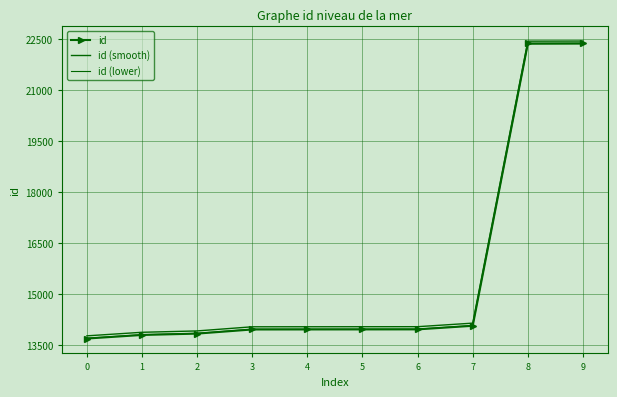

Reading left to right, list all the values displayed in this chart.

id: 0=13688.0	1=13793.0	2=13833.0	3=13955.0	4=13956.0	5=13957.0	6=13958.0	7=14063.0	8=22377.0	9=22381.0
id (smooth): 0=13767.5	1=13872.3	2=13912.3	3=14034.1	4=14035.1	5=14036.1	6=14037.1	7=14141.9	8=22443.4	9=22447.4
id (lower): 0=13696.9	1=13801.6	2=13841.5	3=13963.1	4=13964.1	5=13965.1	6=13966.1	7=14070.8	8=22359.9	9=22363.9